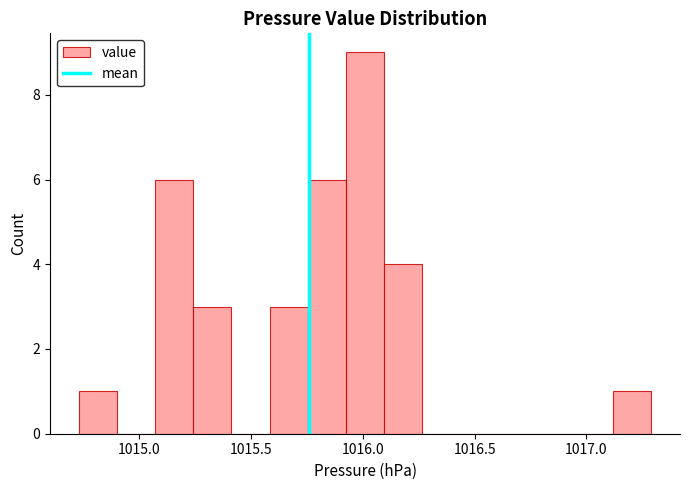

Around what value on the x-axis is the tallest bar? Give the approximate position of its centre, as read against the axis.

1016.00